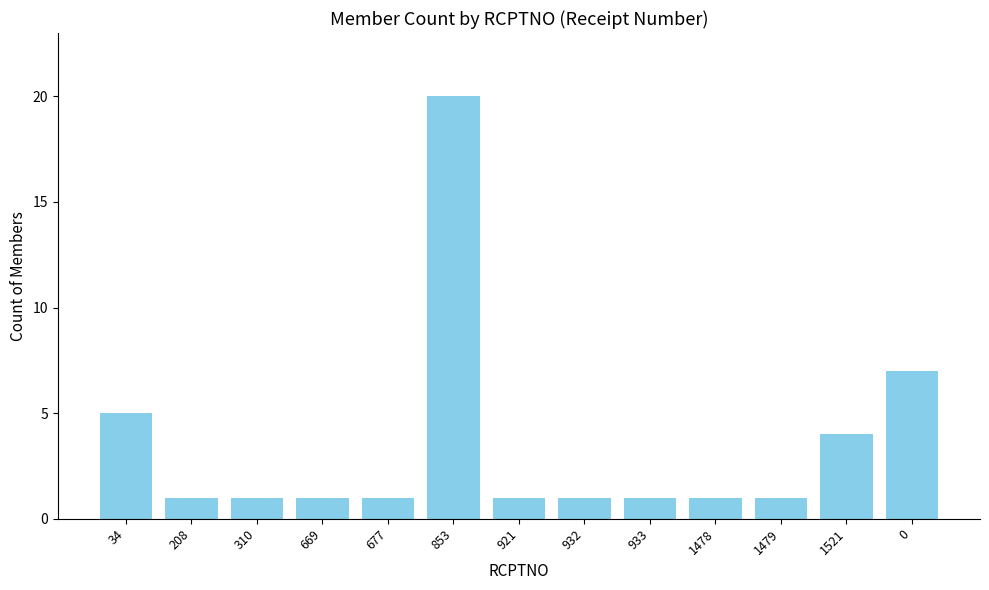

The value at 0 is 7. True or false?

True